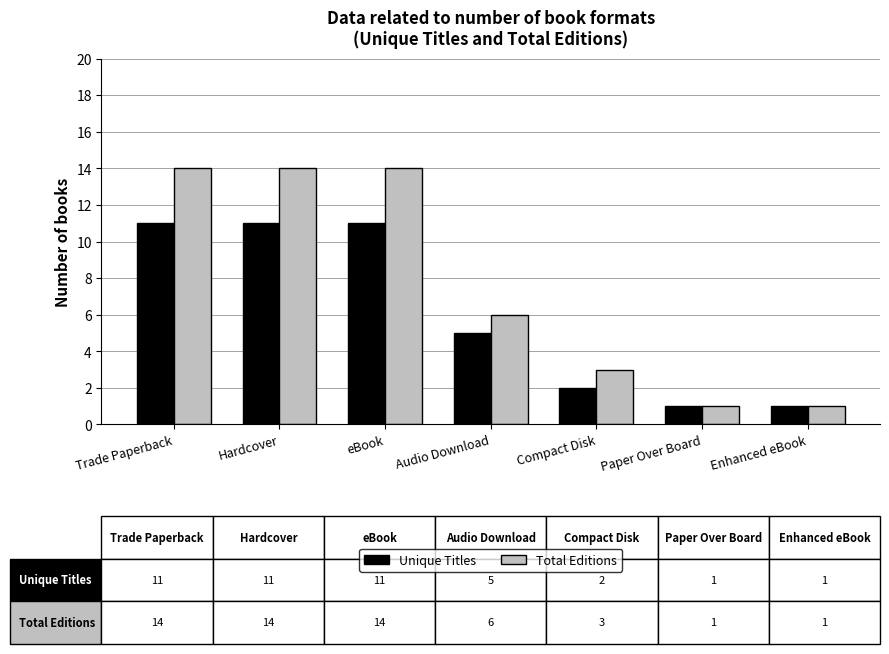

What is the difference between the Total Editions values at Enhanced eBook and Trade Paperback?

13